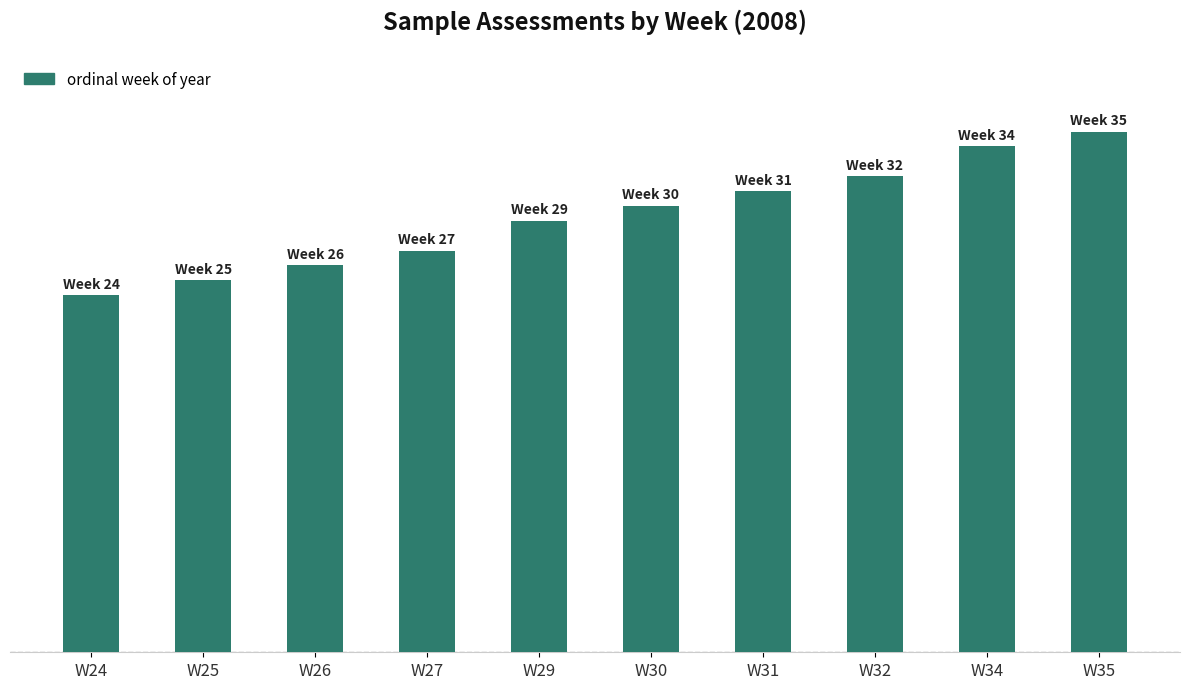

The value at W29 is 18. True or false?

False